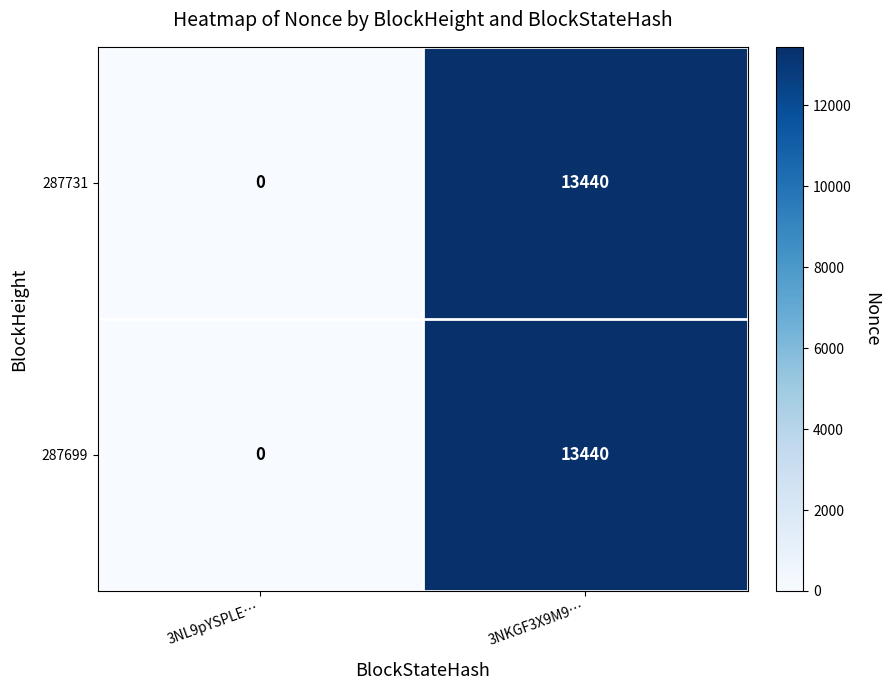

How many distinct data groups are displayed?

2